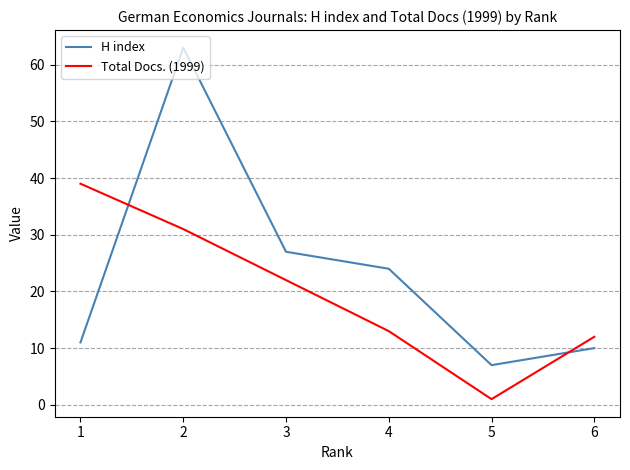

How many times do H index and Total Docs. (1999) cross each other?

2